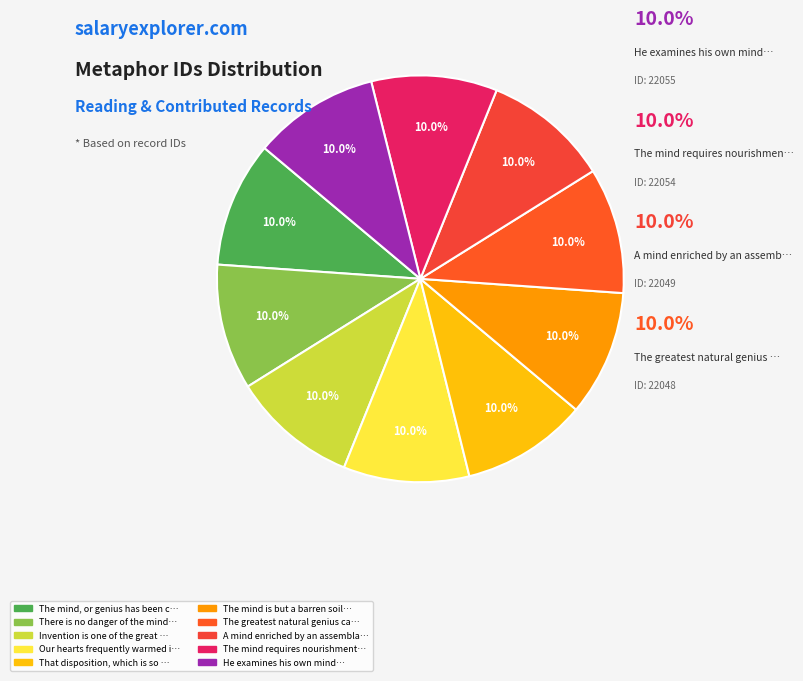

Which has a higher value, A mind enriched by an assemblage or That disposition, which is so strong?

A mind enriched by an assemblage